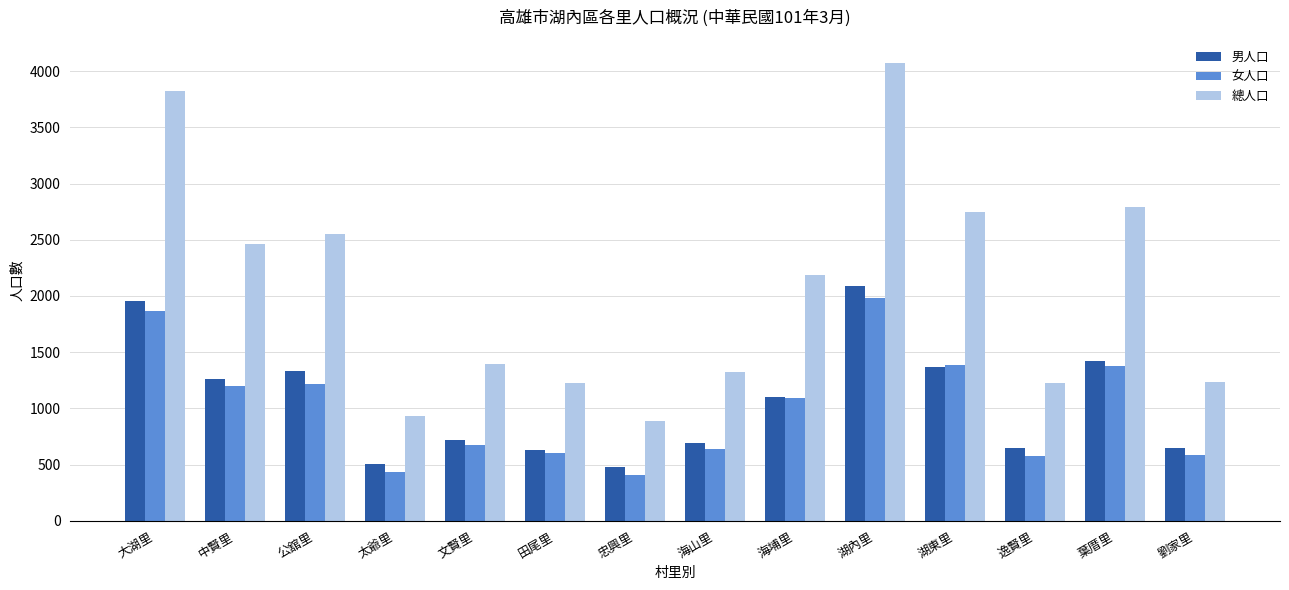

True or false: 男人口 has a value of 1956 at 大湖里.

True